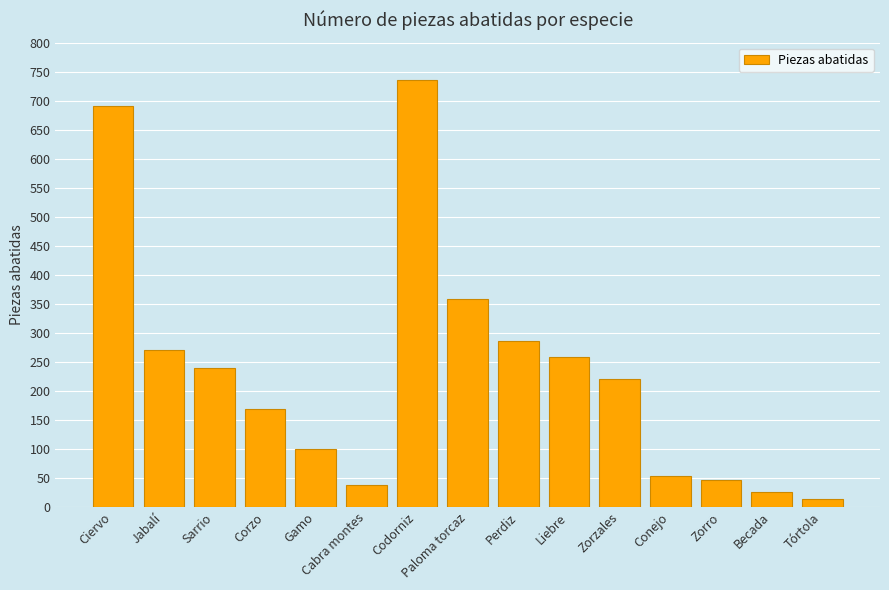

What is the label of the 9th bar from the right?

Codorniz